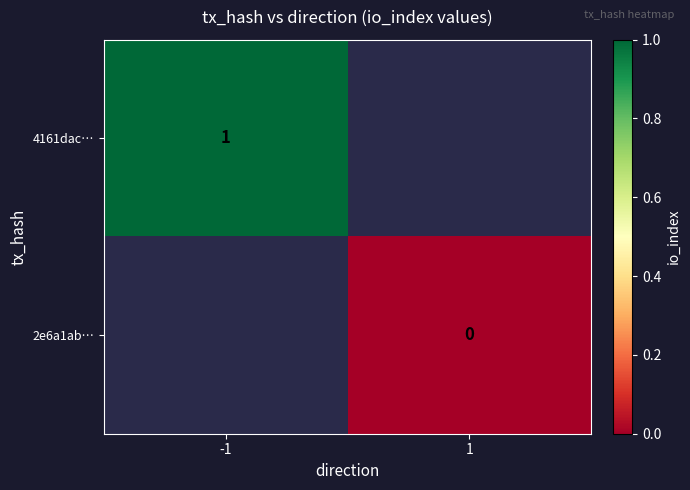

True or false: 4161dac… has a value of 1 at -1.

True